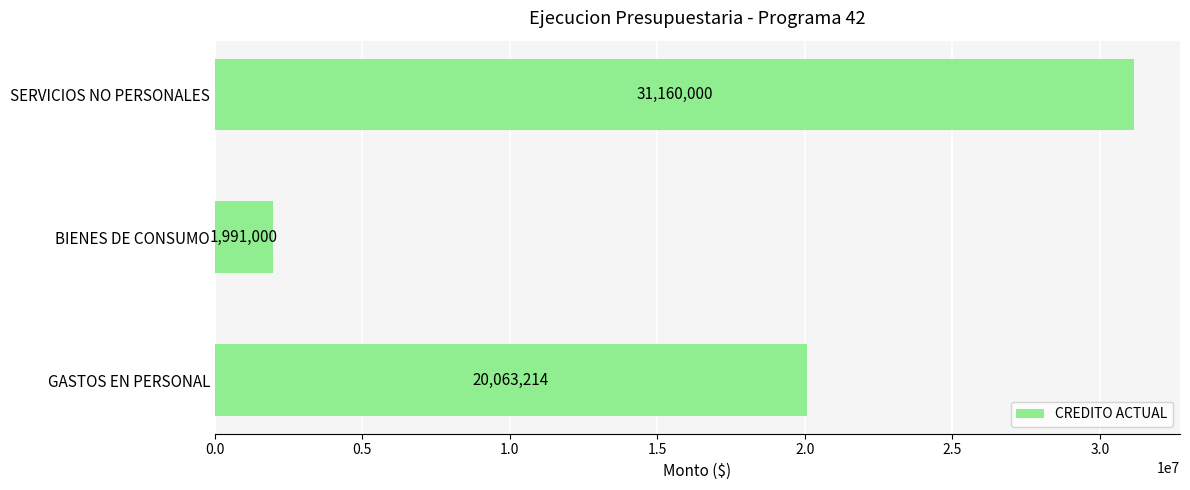

Count the values in the range 1991000 to 31160000.

3